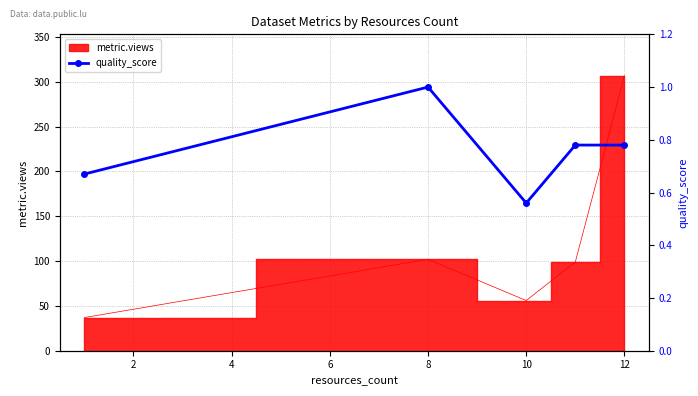

What is the sum of all values?

3.8